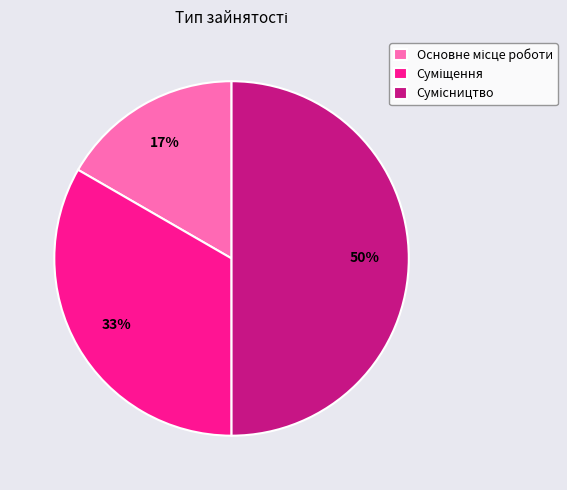

To the nearest percent, what is the difference between the largest and smallest slice percentages?

33%